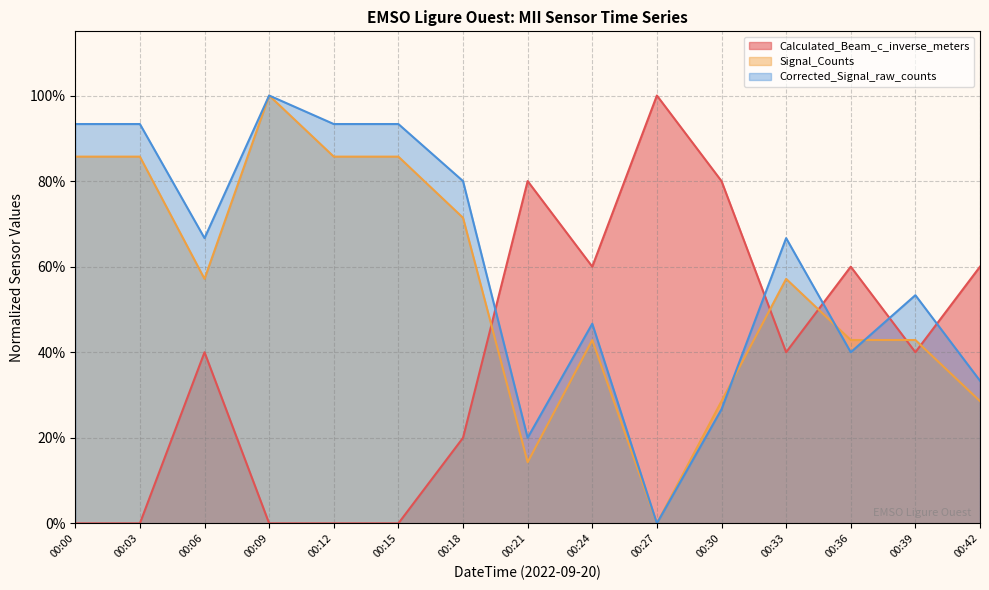

What are all the series names shown in the legend?

Calculated_Beam_c_inverse_meters, Signal_Counts, Corrected_Signal_raw_counts